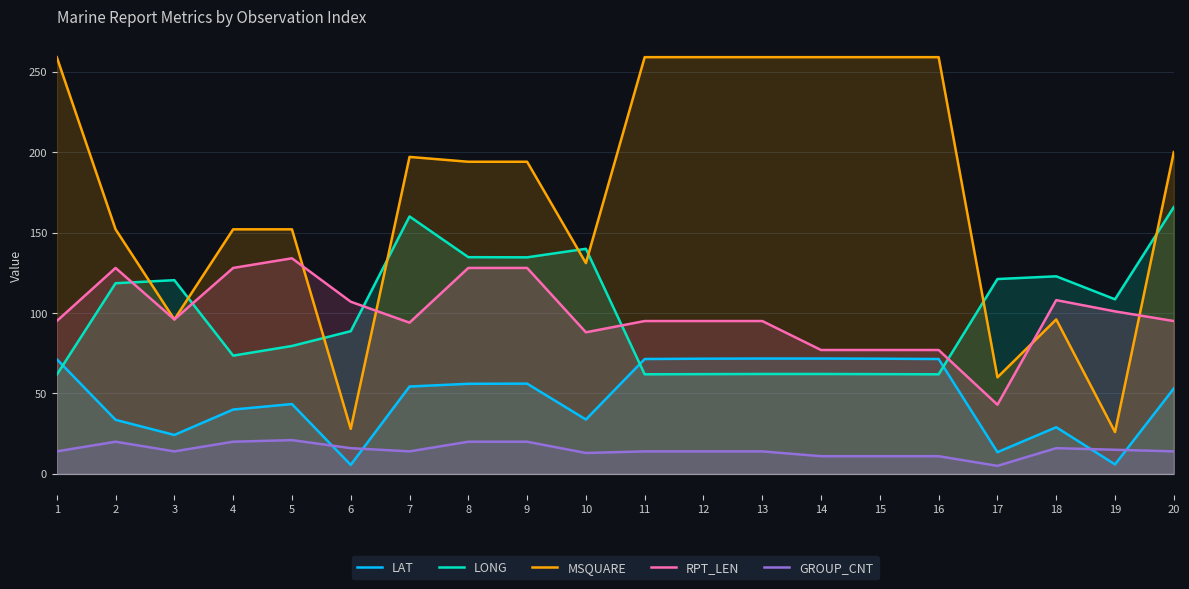

What is the difference between the highest and lowest values at 1?

245.0